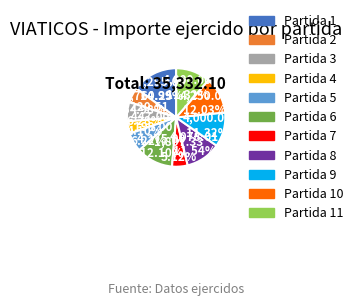

Count the number of slices in the pie.

11